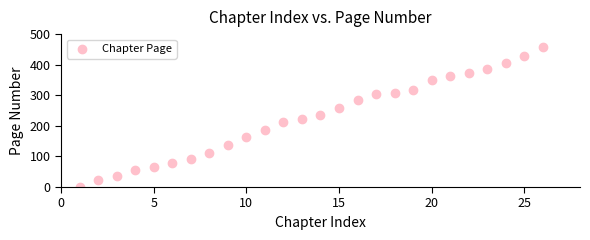

What is the range of Y values (max minus min)?

457